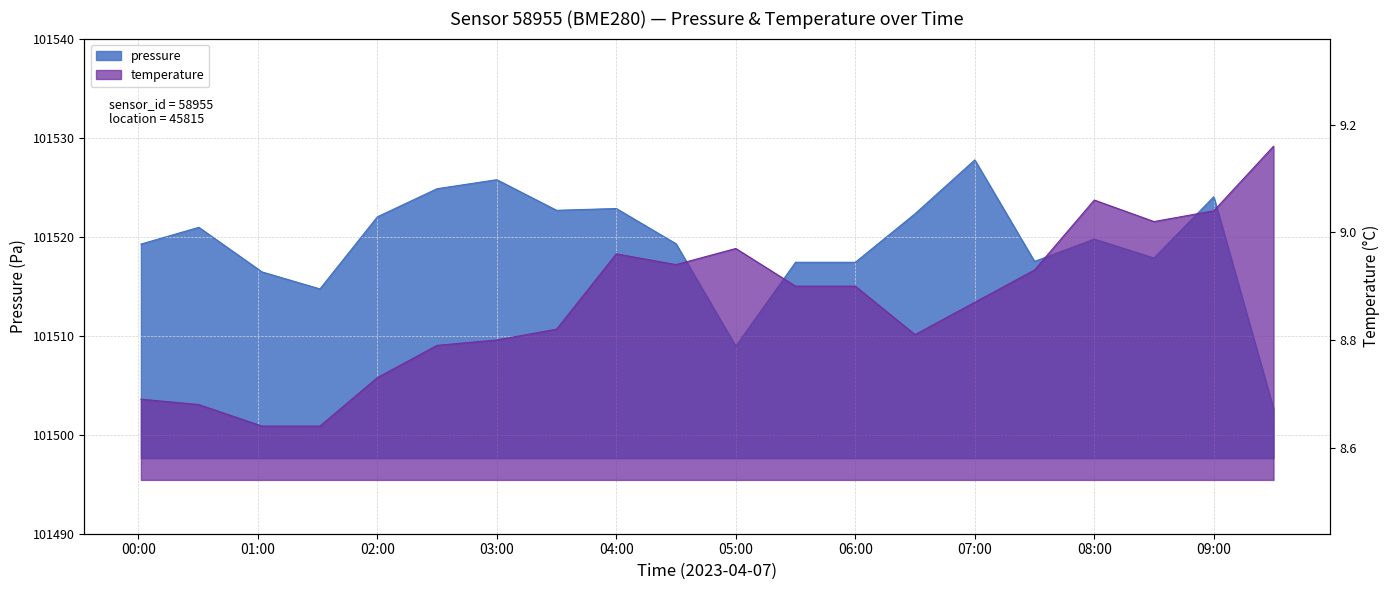

Where is temperature nearest to the value 8?

01:00